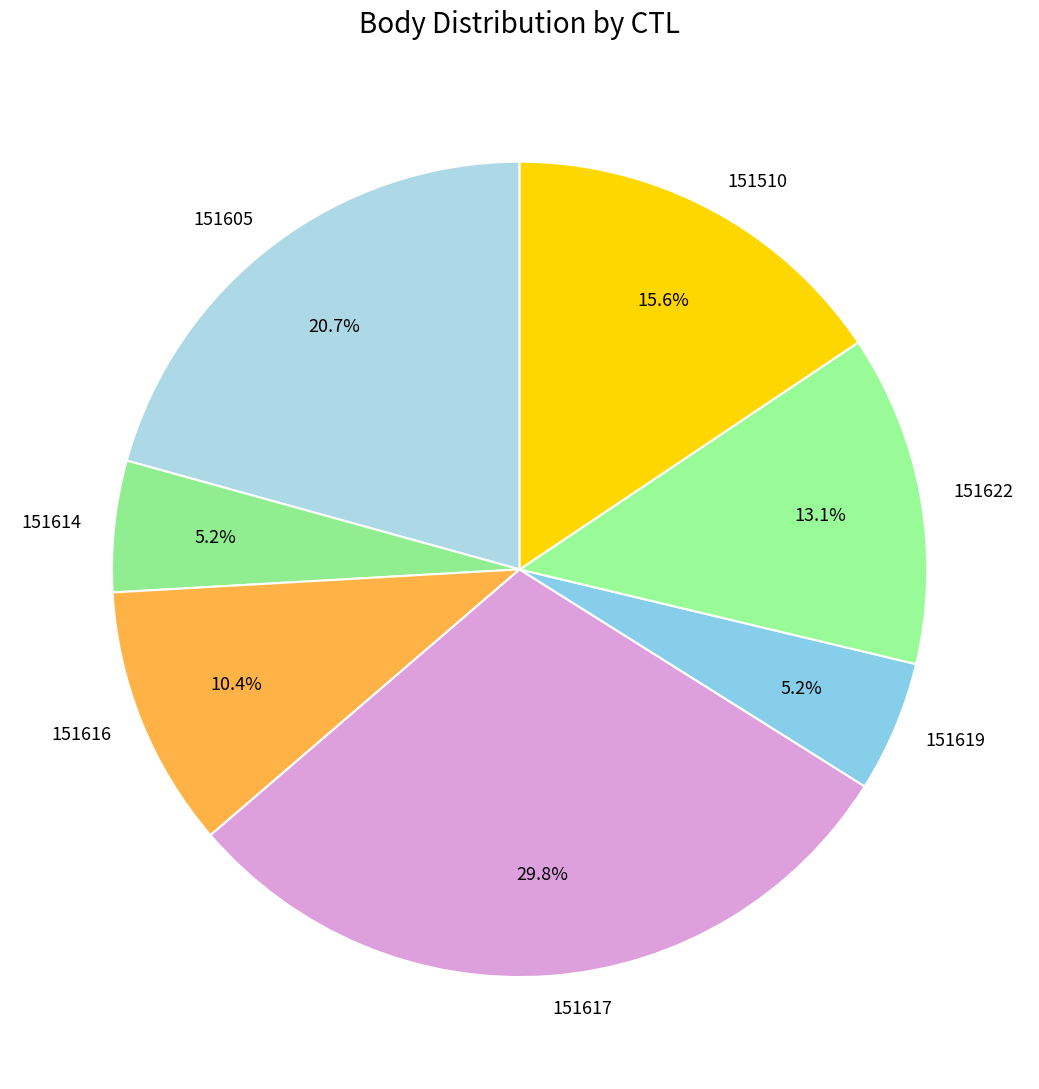

How many segments does this pie chart have?

7